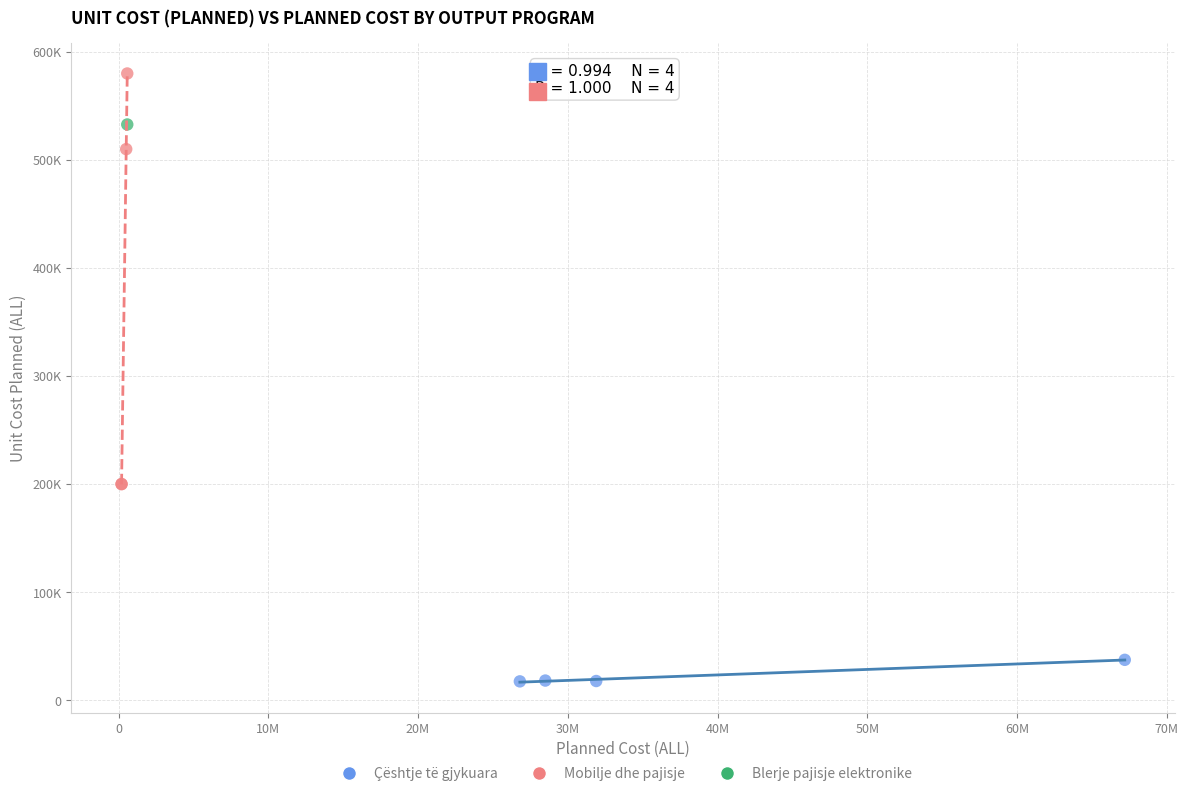

What are all the series names shown in the legend?

Çështje të gjykuara, Mobilje dhe pajisje, Blerje pajisje elektronike